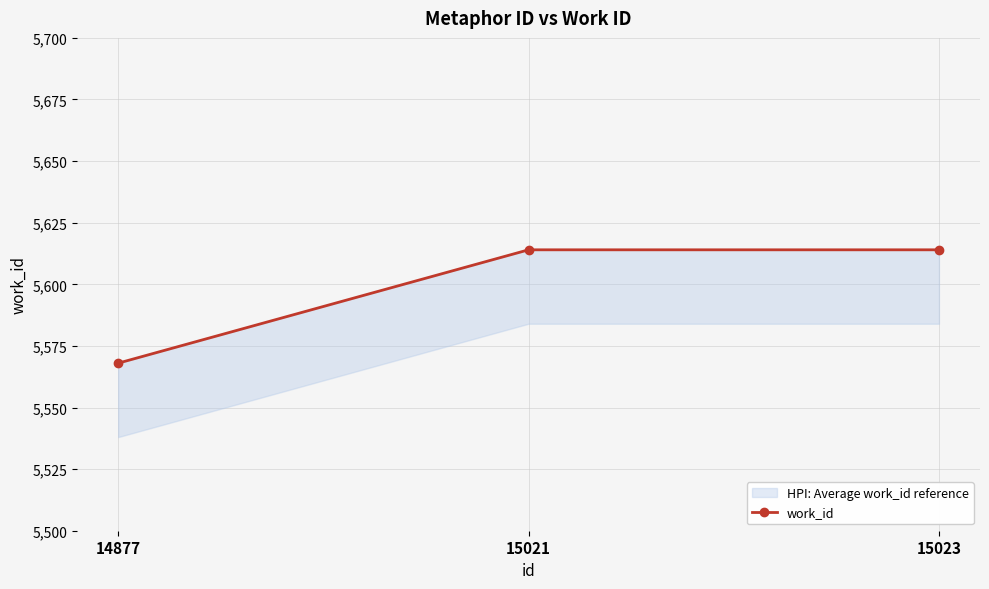

Does the chart display data point markers on the line(s)?

Yes